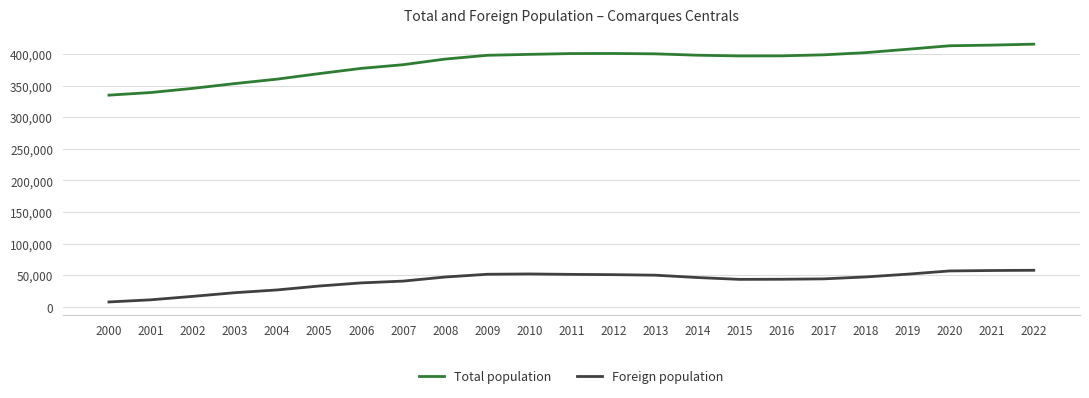

What is the total value across all series at 2015?

440560